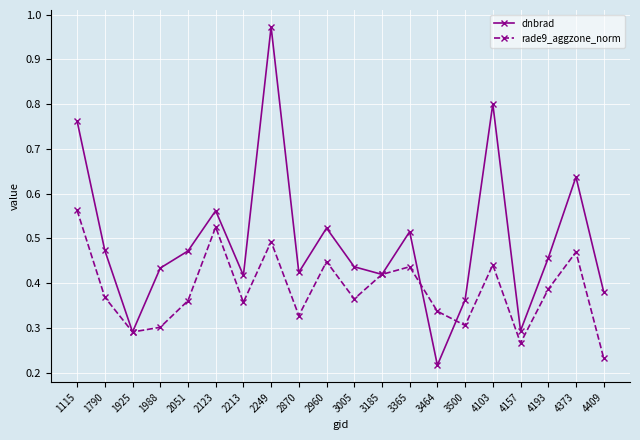

At how many categories does at least one series exceed 0?

20